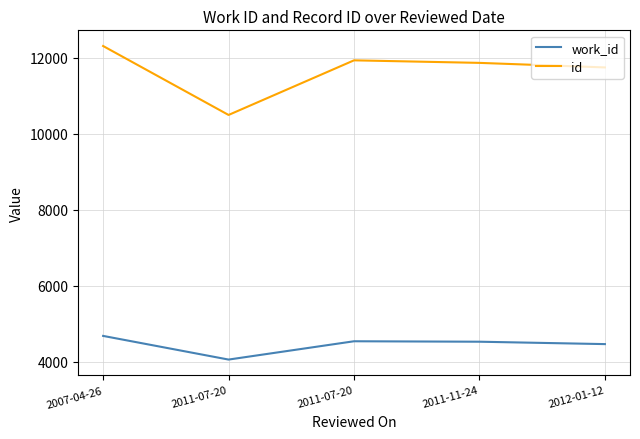

List the labels in order of work_id value, smallest first.

2011-07-20, 2012-01-12, 2011-11-24, 2011-07-20, 2007-04-26